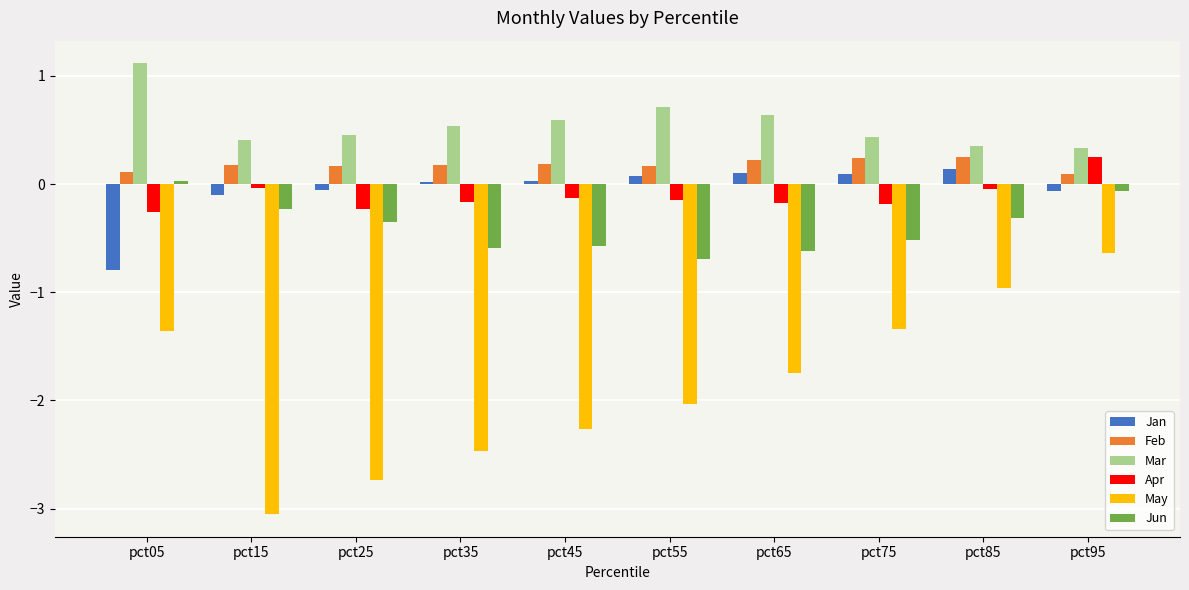

What is the total value across all series at pct55?

-1.9